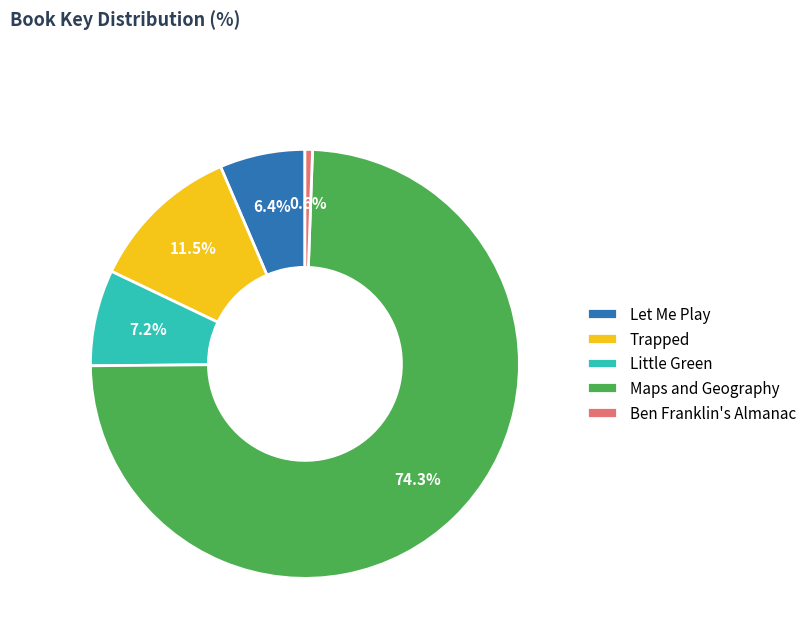

Is there a majority slice in this chart?

Yes